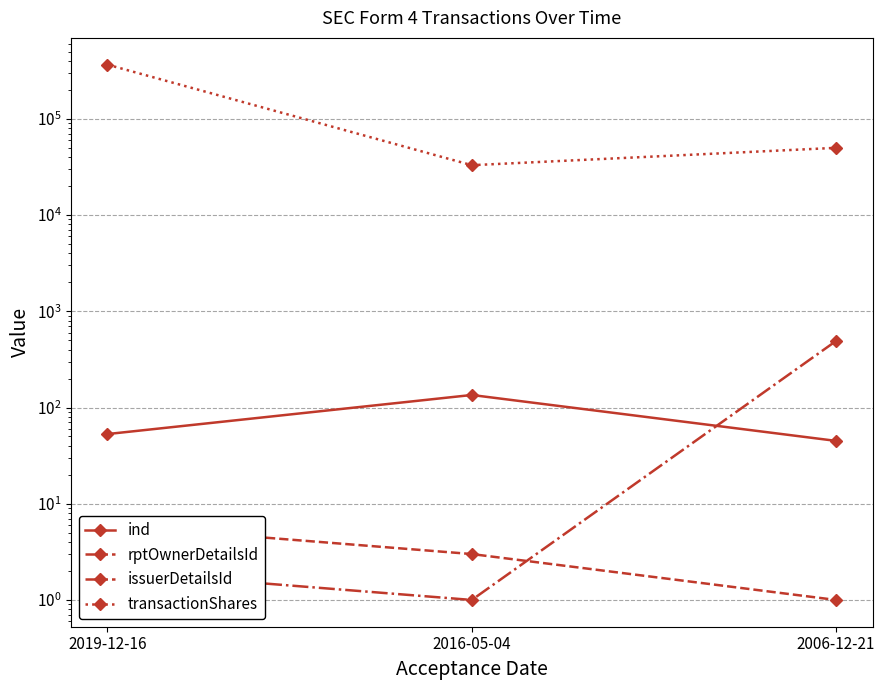

List the series in order of their peak value, highest first.

transactionShares, issuerDetailsId, ind, rptOwnerDetailsId